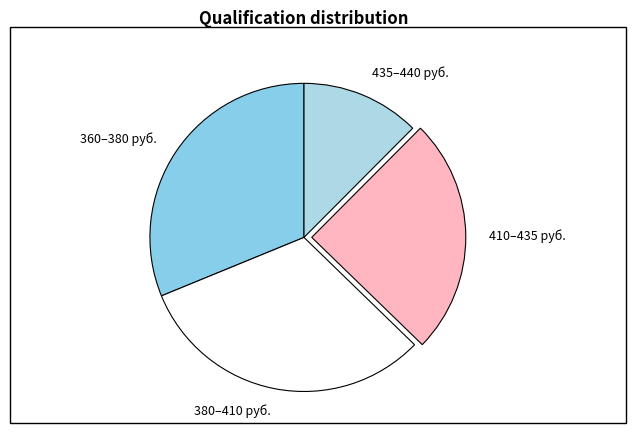

The 360–380 руб. slice represents 21% of the pie. True or false?

False